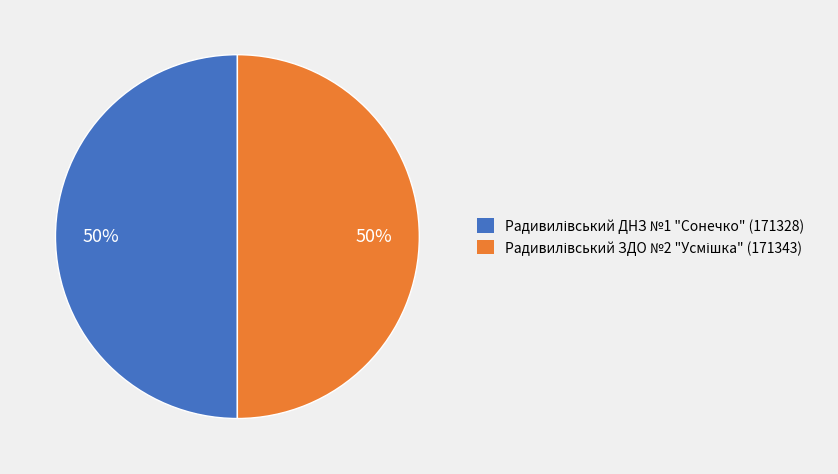

To the nearest percent, what is the average slice percentage?

50%